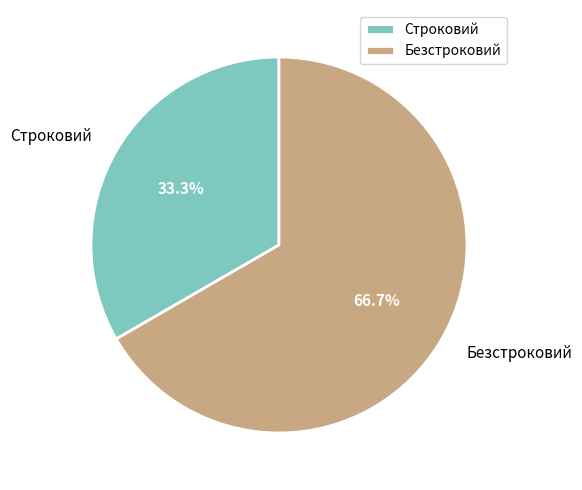

What is the largest slice in the pie chart?

Безстроковий